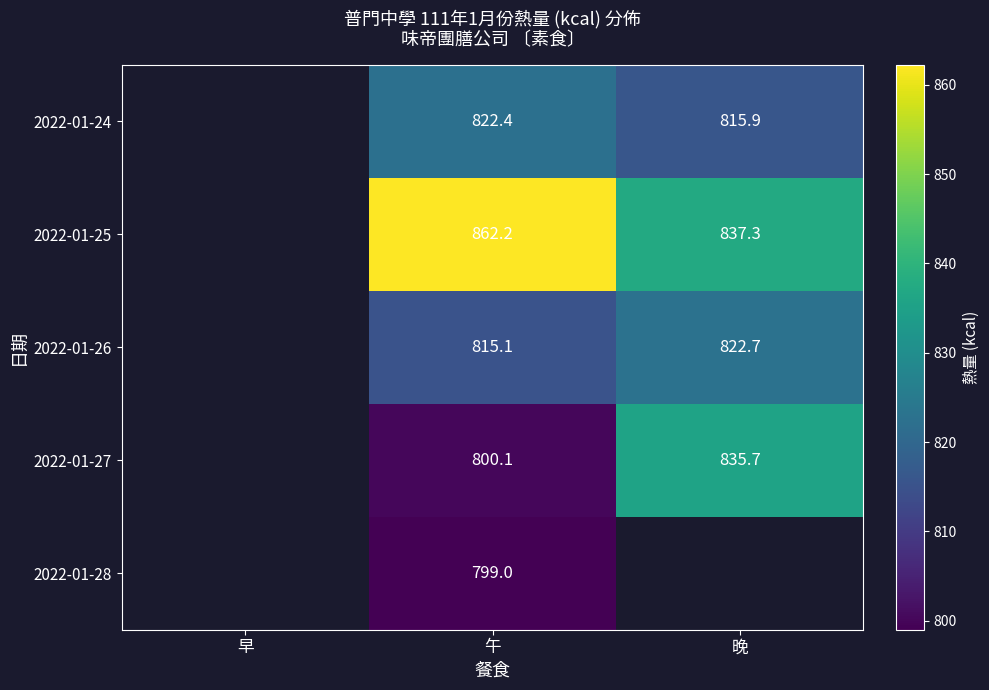

How many distinct data groups are displayed?

5